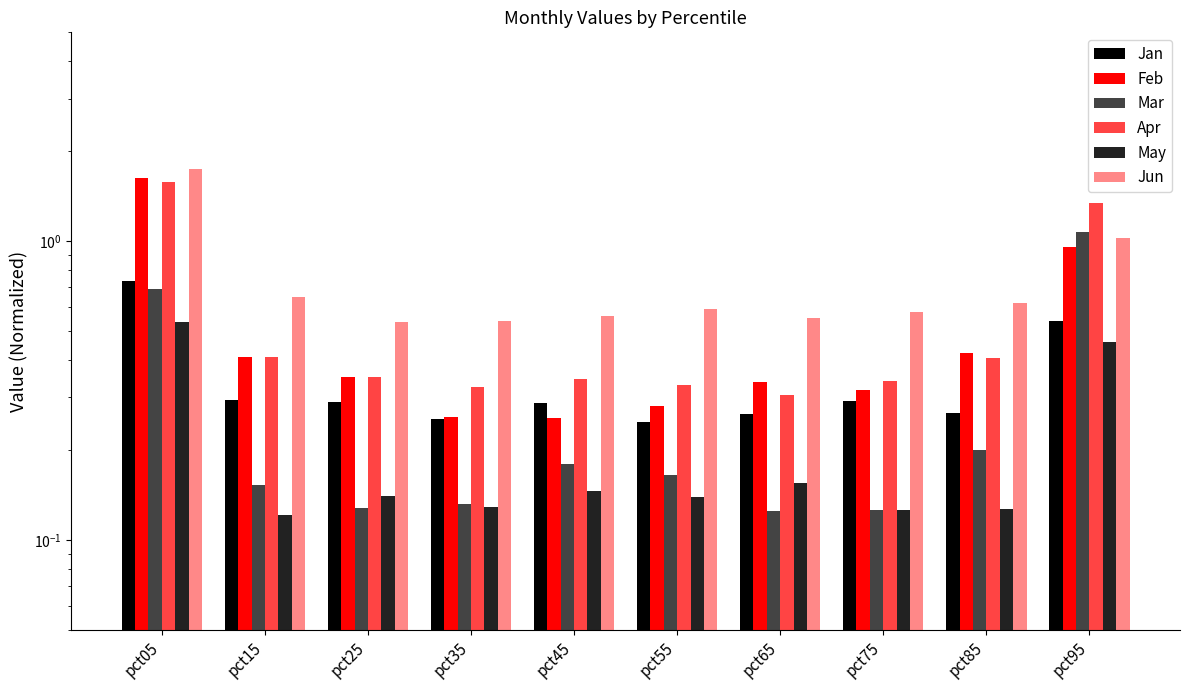

What is the lowest value of the Apr series?

0.3